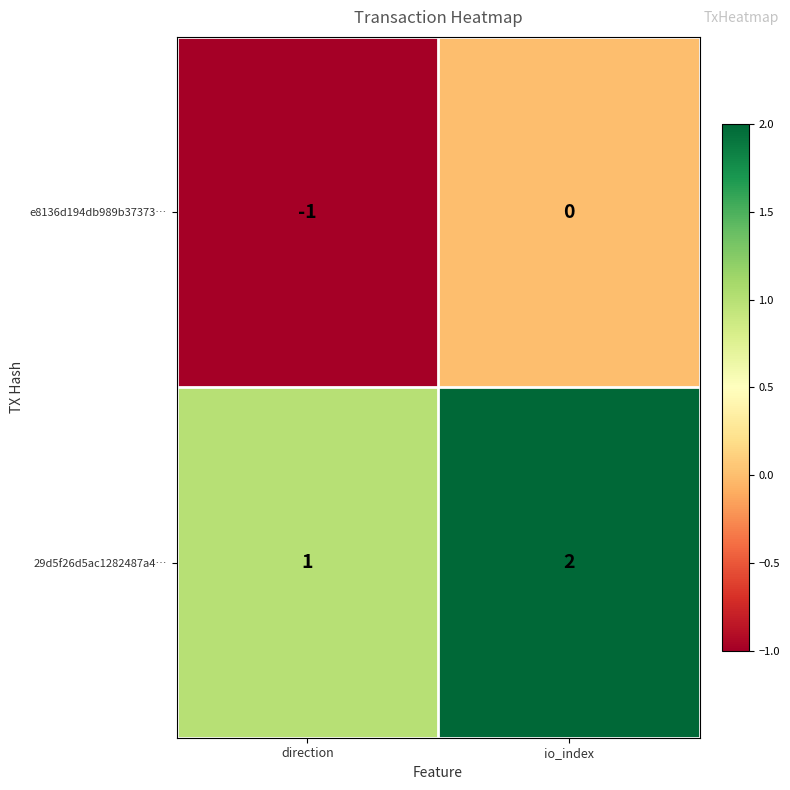

List the series in order of their overall mean, highest first.

29d5f26d5ac1282487a4…, e8136d194db989b37373…